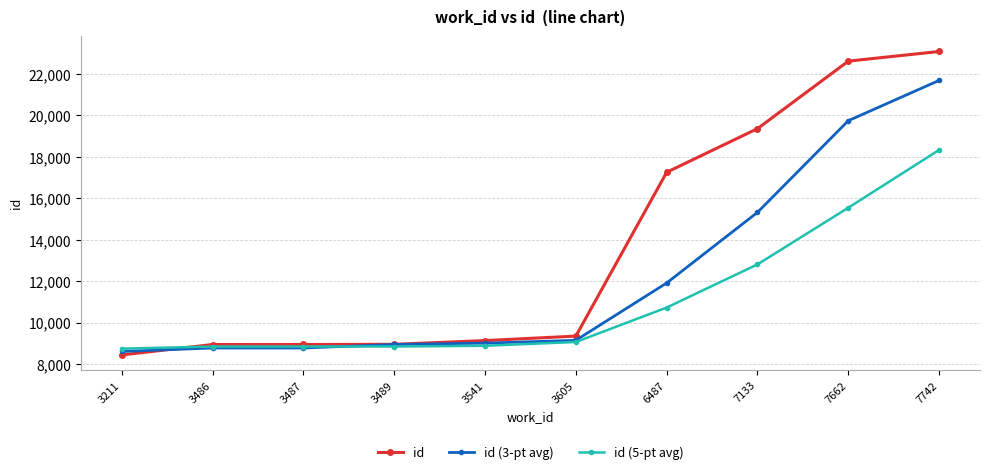

List the series in order of their peak value, lowest first.

id (5-pt avg), id (3-pt avg), id